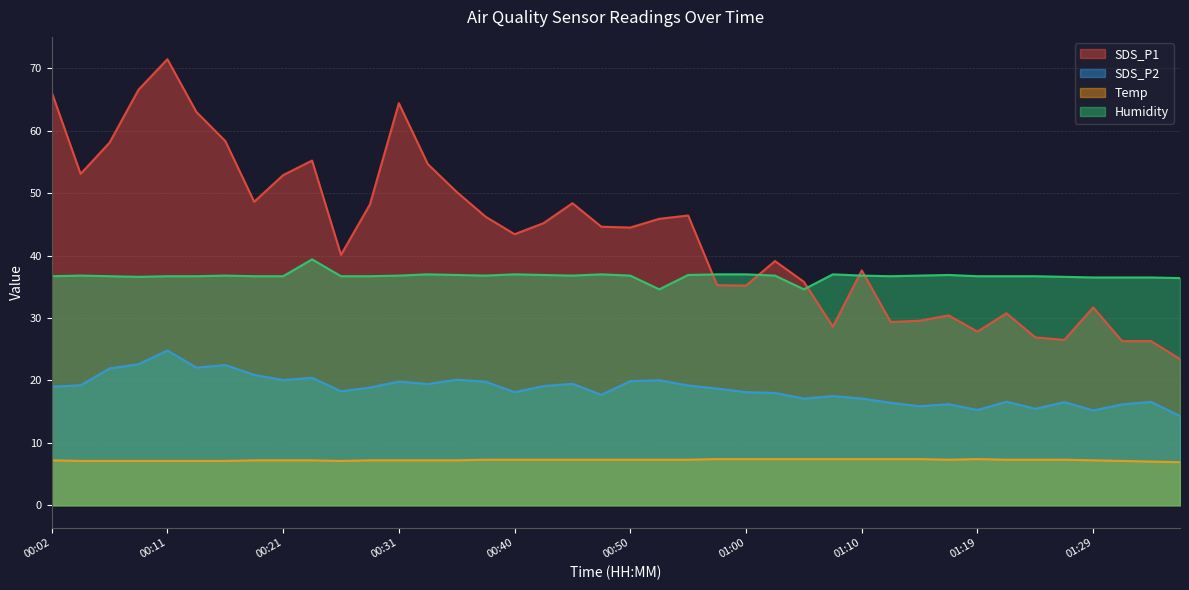

What is the value of the Humidity point at the 4th from the left?

36.6